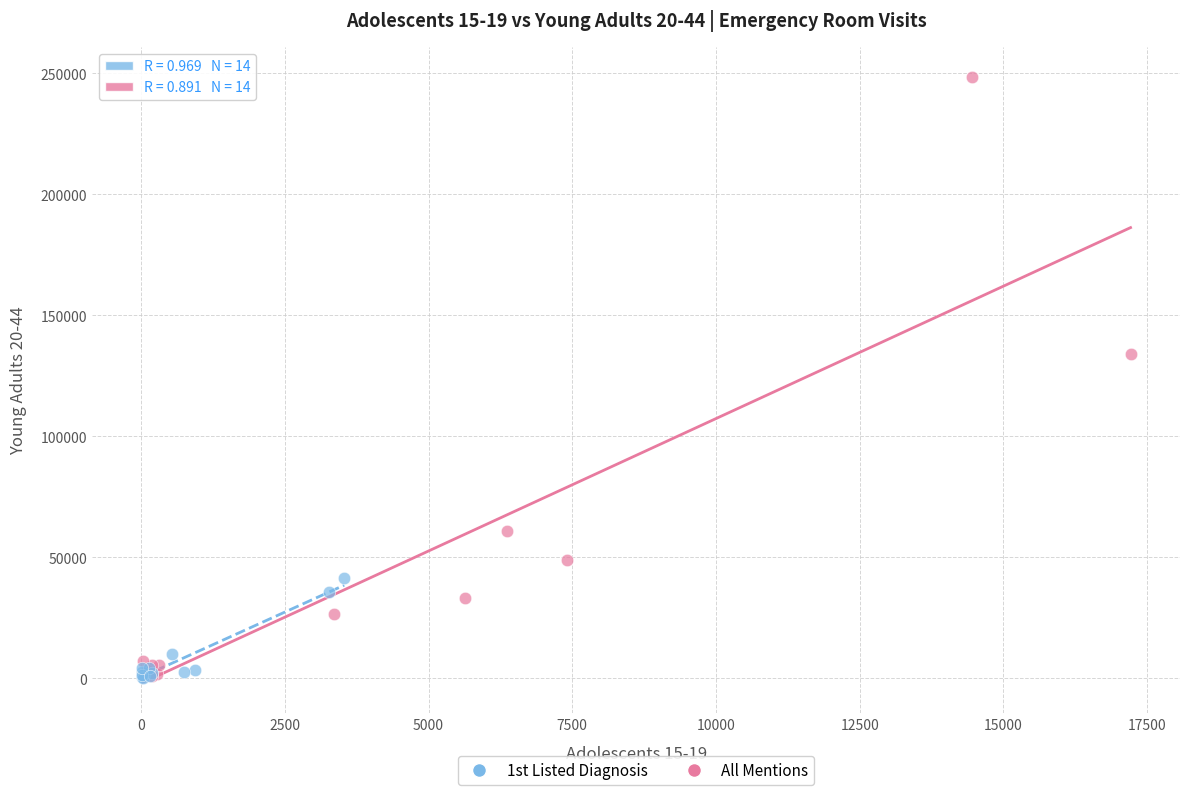

Which series has the largest Y range (max minus min)?

All Mentions